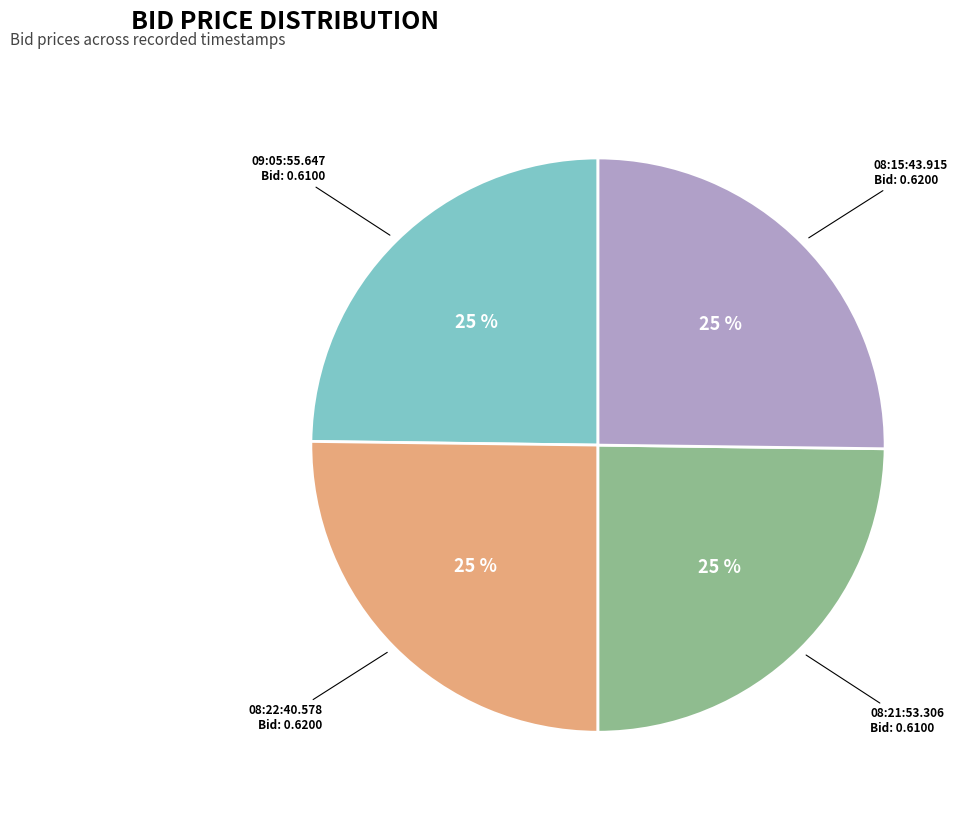

Is it true that 08:15:43.915 is 14% of the pie?

False